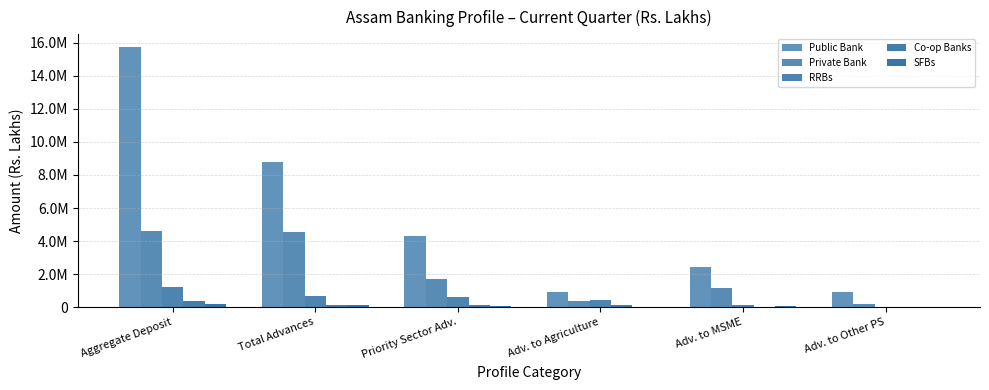

What is the smallest value displayed?

1530.4